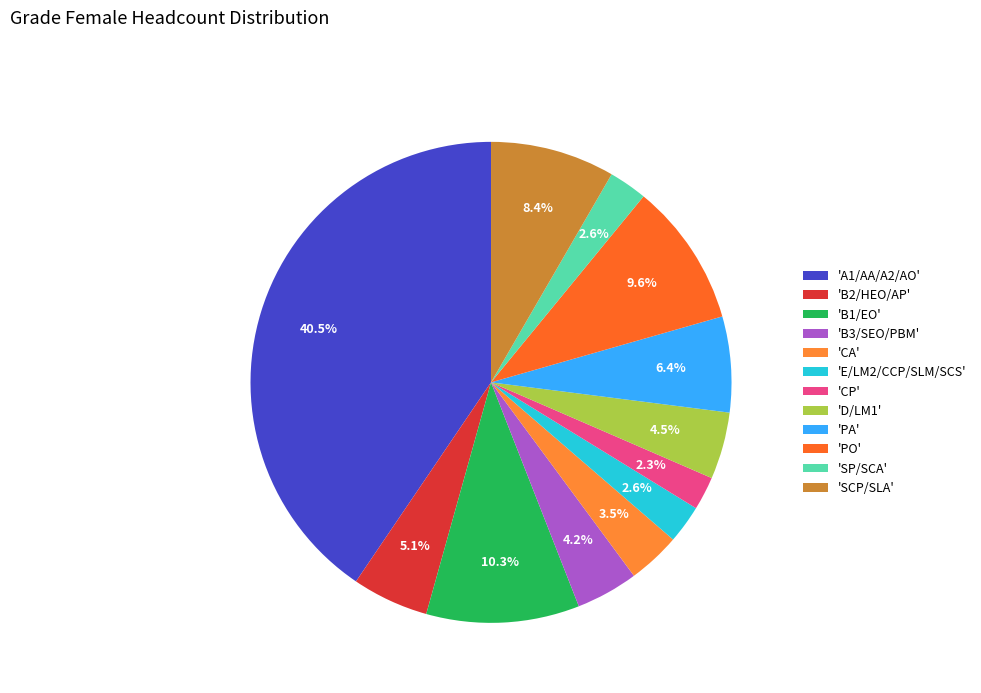

How many slices are in this pie chart?

12